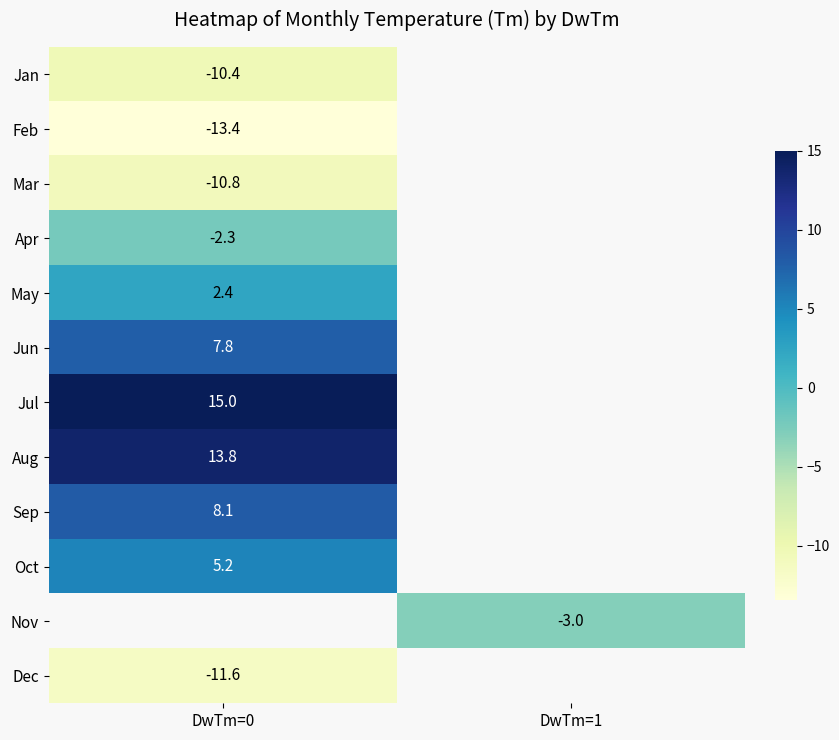

Is it true that Jul equals 22.4 at DwTm=0?

False